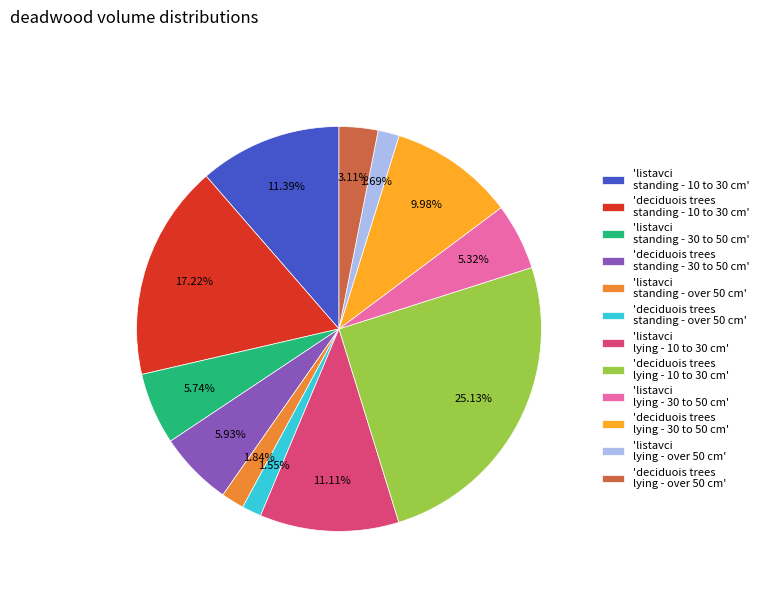

Is there any slice that represents more than half of the pie?

No